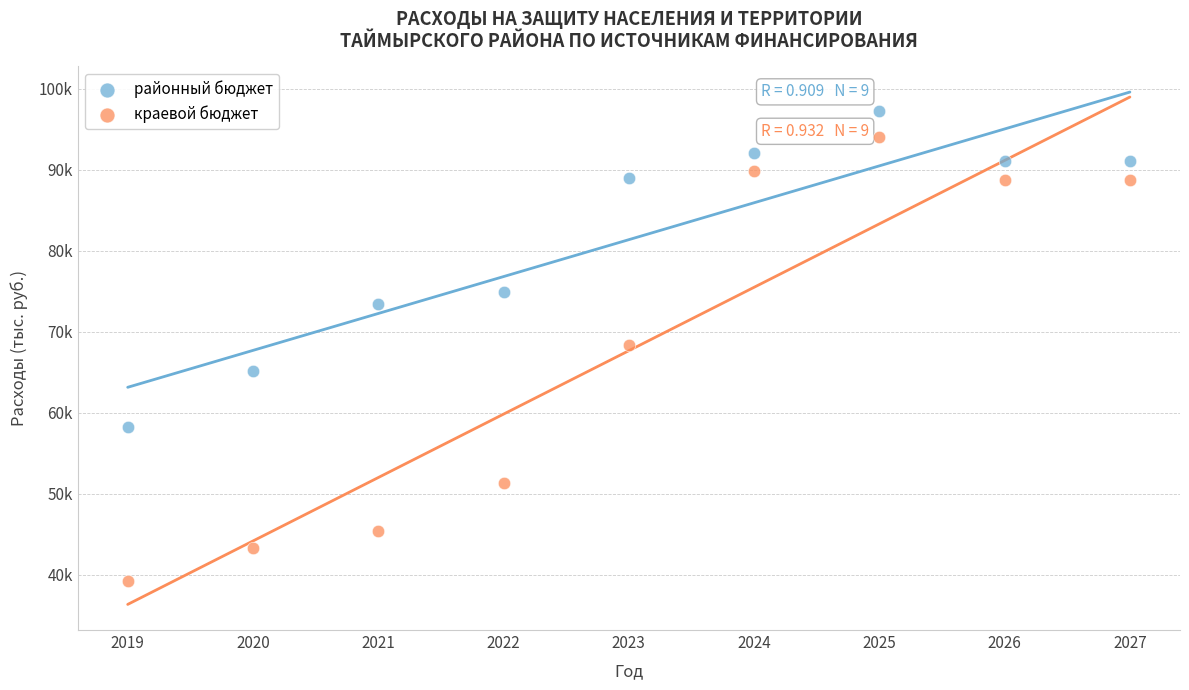

What are all the series names shown in the legend?

районный бюджет, краевой бюджет